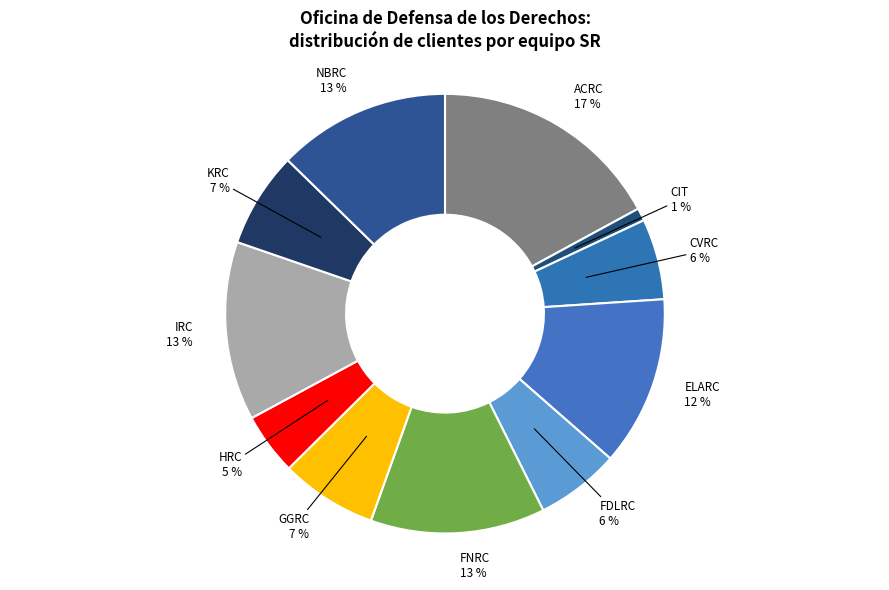

What is the largest slice in the pie chart?

ACRC